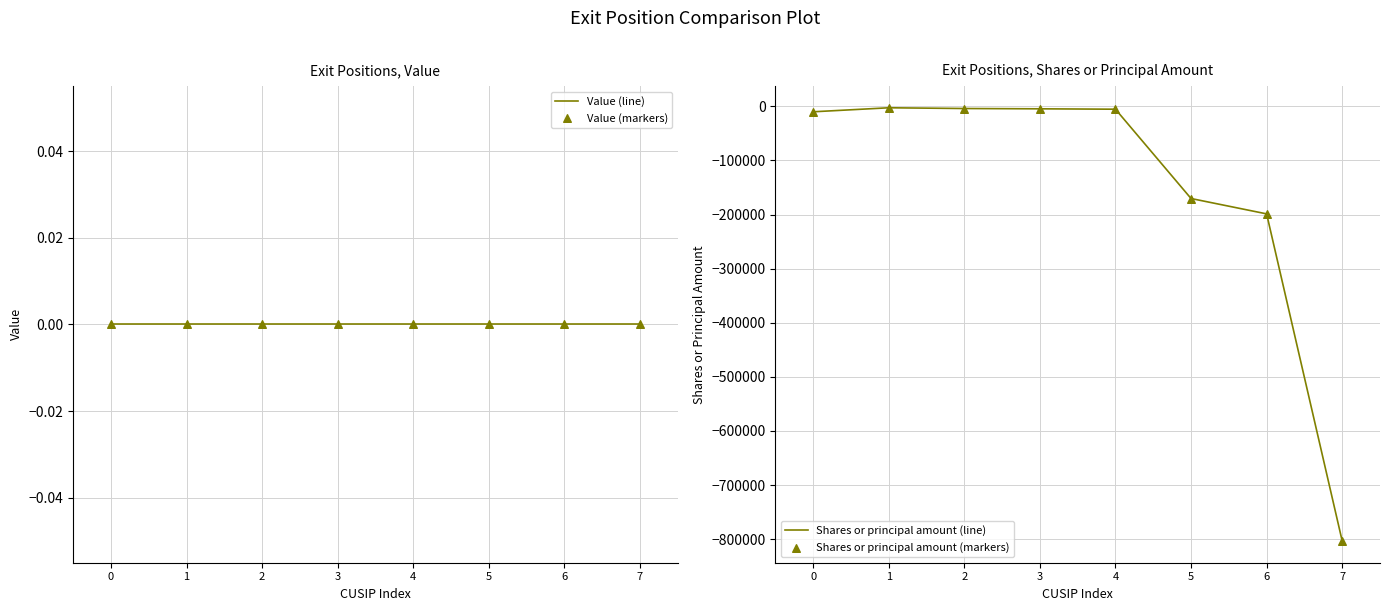

At which category is the sum across all series the highest?

1